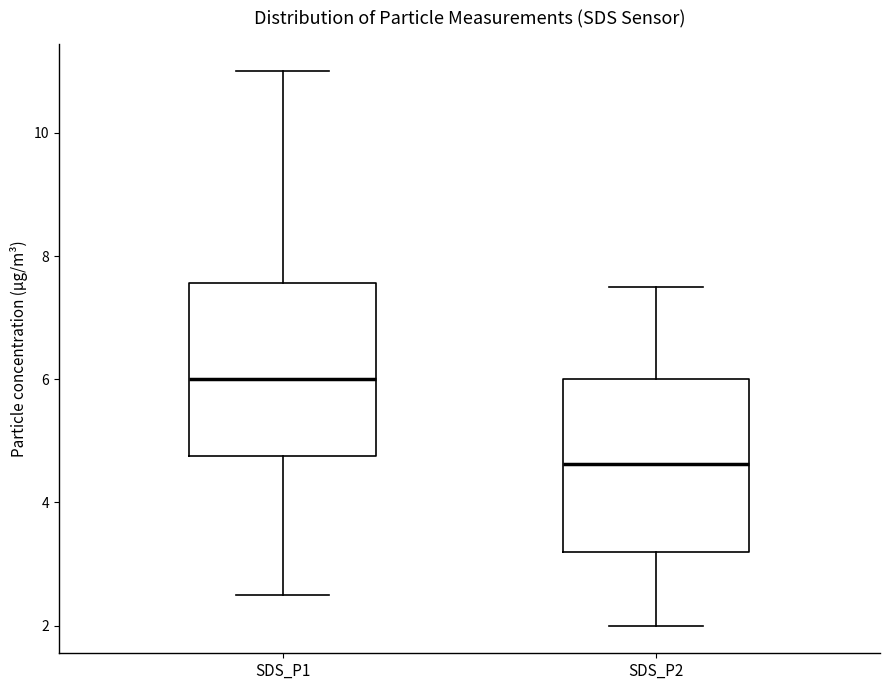

Where does the lower whisker of the box for SDS_P2 end on the y-axis? The values are not printed on the chart, so give them approximately, as read against the axis.

2.0